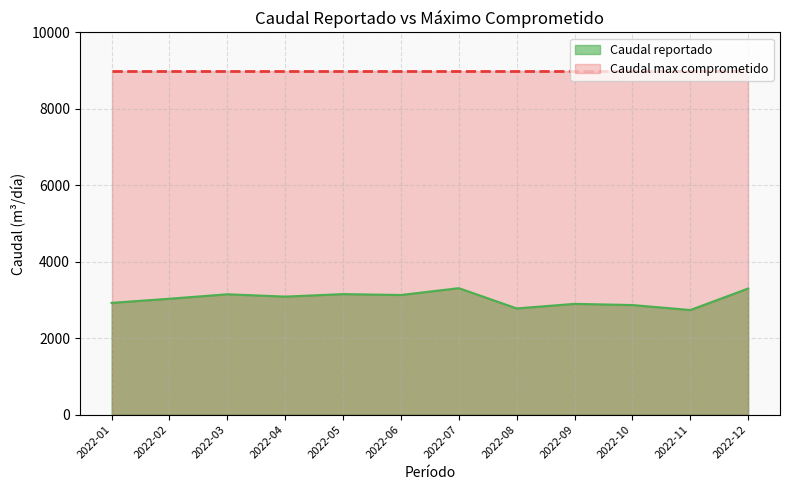

How many lines are shown in the chart?

2